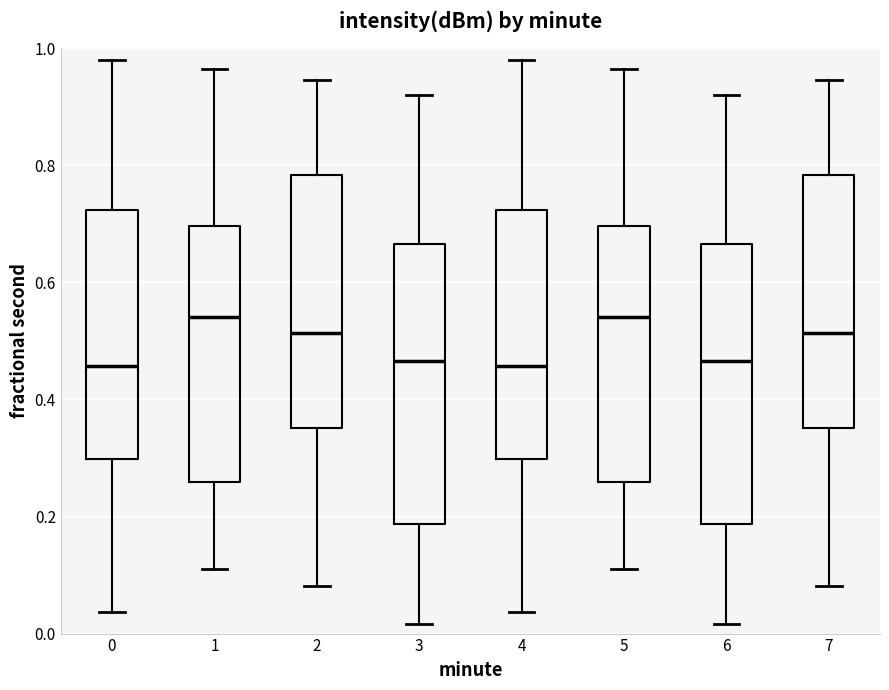

Reading left to right, read every box against the y-axis: the position of its median line, the range the box covers, and the ends of its whiskers. The values are not printed on the chart, so give them approximately, as read against the axis.

0: median 0.46, box 0.30 to 0.72, whiskers 0.04 to 0.98
1: median 0.54, box 0.26 to 0.70, whiskers 0.10 to 0.96
2: median 0.52, box 0.36 to 0.78, whiskers 0.08 to 0.94
3: median 0.46, box 0.18 to 0.66, whiskers 0.02 to 0.92
4: median 0.46, box 0.30 to 0.72, whiskers 0.04 to 0.98
5: median 0.54, box 0.26 to 0.70, whiskers 0.10 to 0.96
6: median 0.46, box 0.18 to 0.66, whiskers 0.02 to 0.92
7: median 0.52, box 0.36 to 0.78, whiskers 0.08 to 0.94